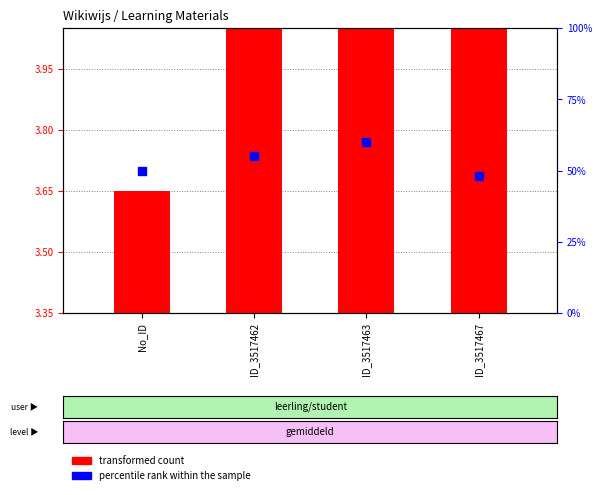

What is the change in value from ID_3517463 to ID_3517467?

-12